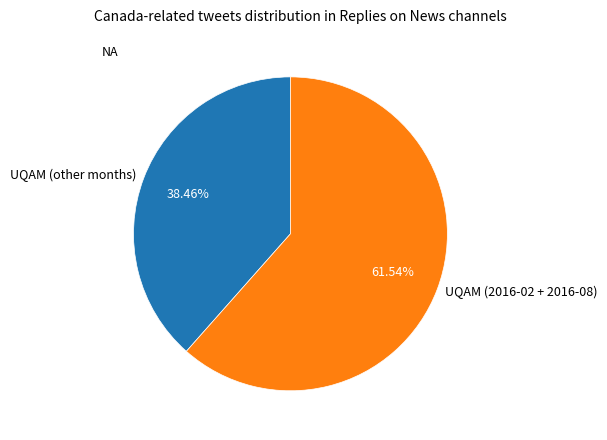

Which slice represents more than half of the pie?

UQAM (2016-02 + 2016-08)